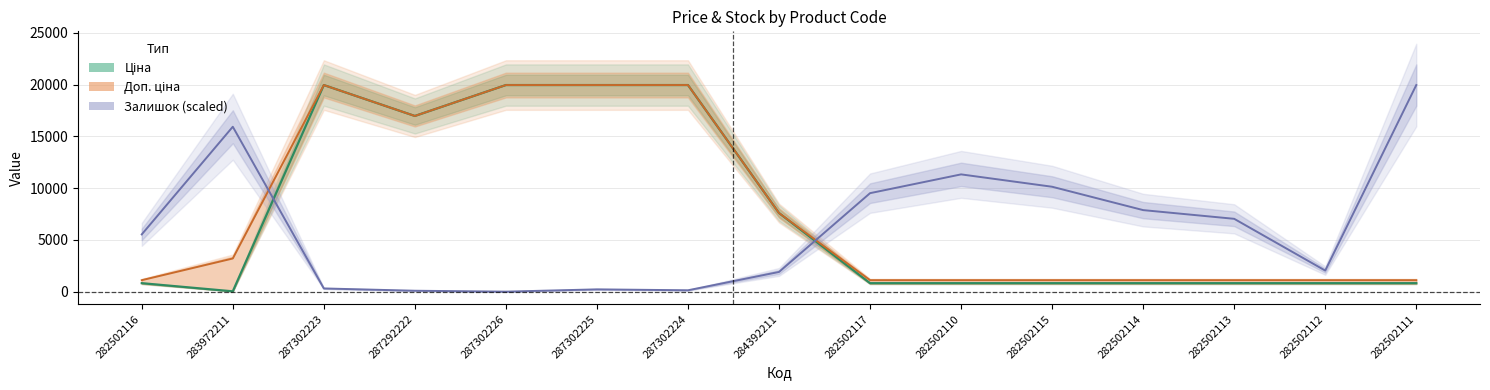

Reading left to right, transcribe all the data shown in this chart.

Ціна: 282502116=818.5	283972211=32.0	287302223=19964.2	287292222=16976.3	287302226=19964.2	287302225=19964.2	287302224=19964.2	284392211=7596.5	282502117=818.5	282502110=818.5	282502115=818.5	282502114=818.5	282502113=818.5	282502112=818.5	282502111=818.5
Доп. ціна: 282502116=1109.2	283972211=3205.0	287302223=19964.2	287292222=16976.3	287302226=19964.2	287302225=19964.2	287302224=19964.2	284392211=7596.5	282502117=1109.2	282502110=1109.2	282502115=1109.2	282502114=1109.2	282502113=1109.2	282502112=1109.2	282502111=1109.2
Залишок (scaled): 282502116=5533.3	283972211=15935.9	287302223=309.9	287292222=88.5	287302226=0.0	287302225=221.3	287302224=132.8	284392211=1903.5	282502117=9517.3	282502110=11332.2	282502115=10137.0	282502114=7879.4	282502113=7038.4	282502112=2036.3	282502111=19964.2